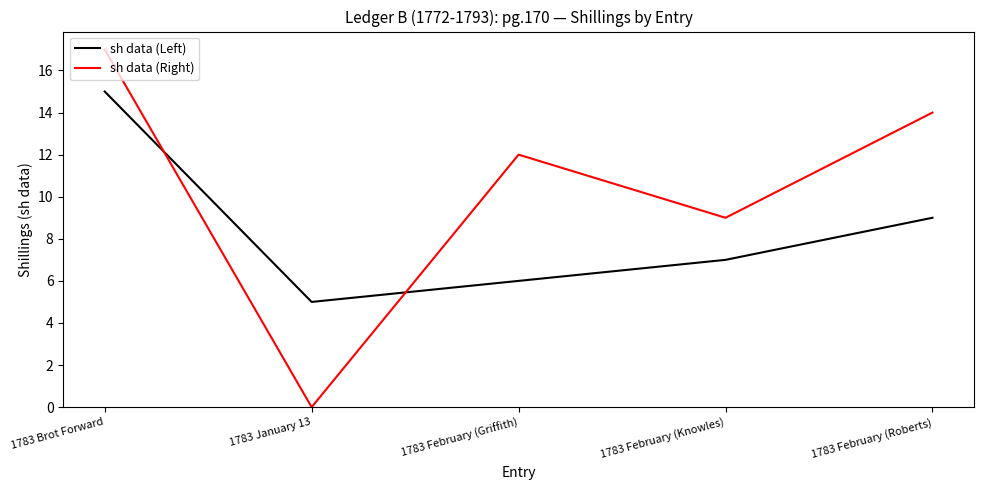

Count the number of data series in this chart.

2